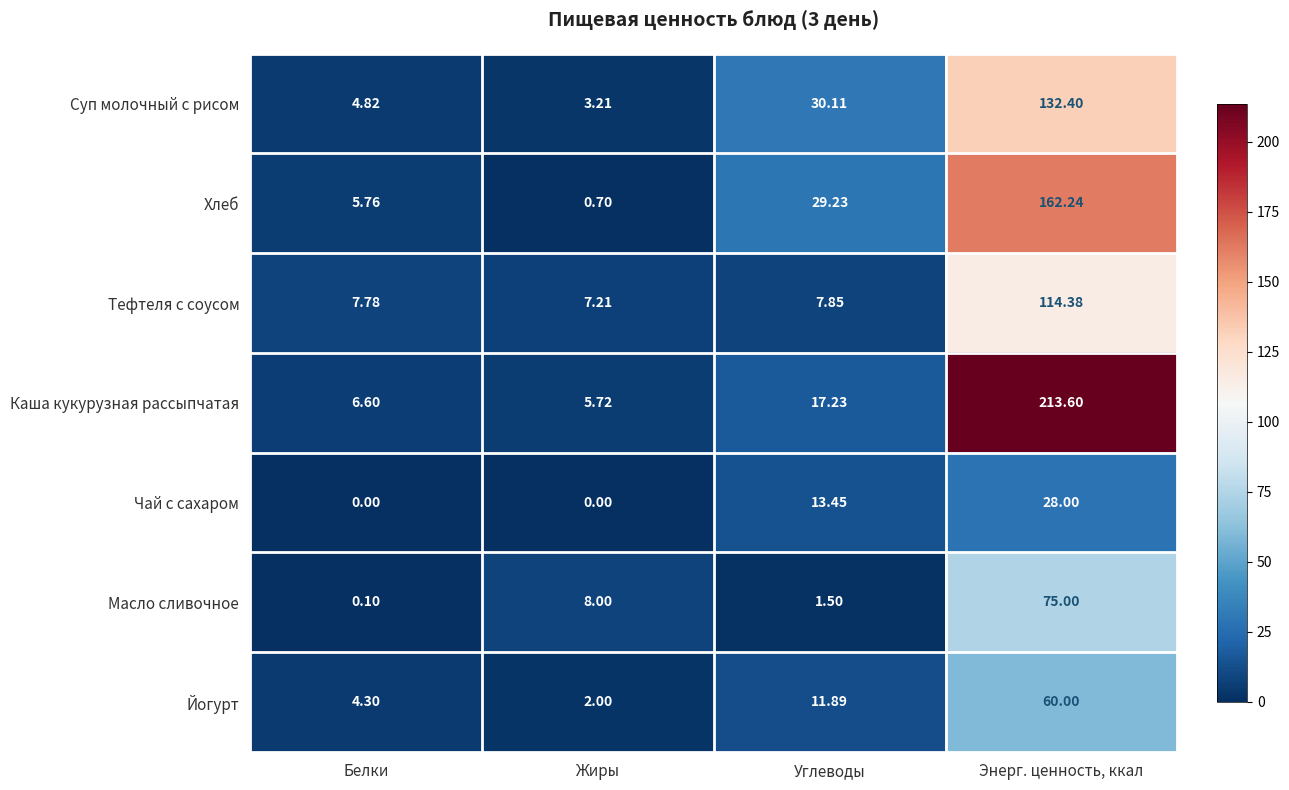

Which category has the highest value in the Чай с сахаром series?

Энерг. ценность, ккал